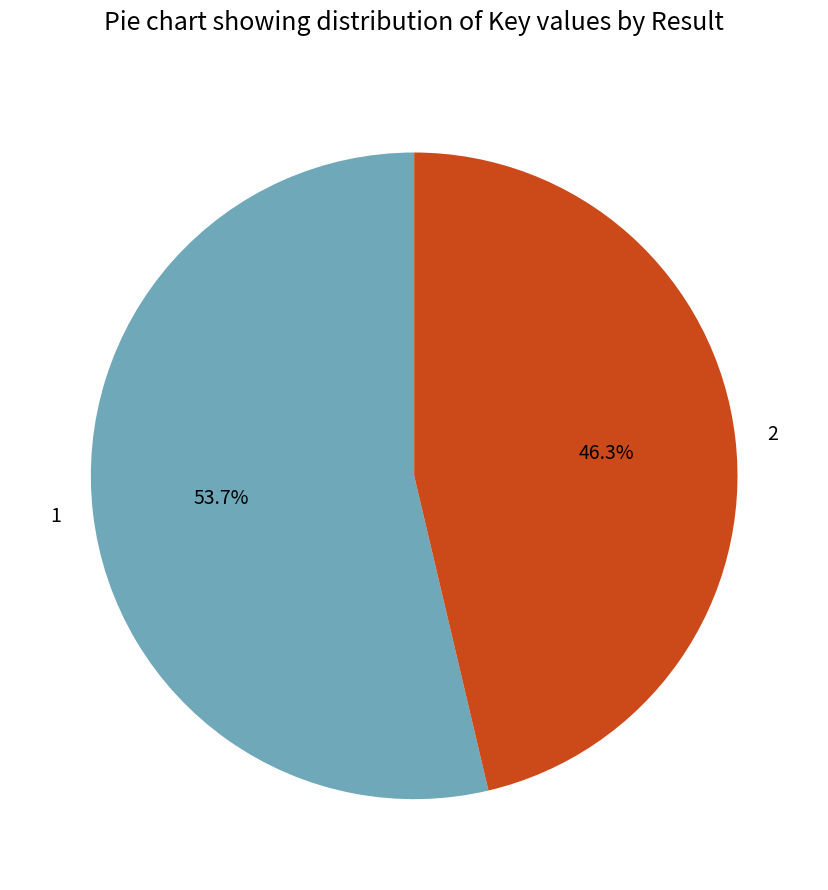

Between 2 and 1, which is larger?

1